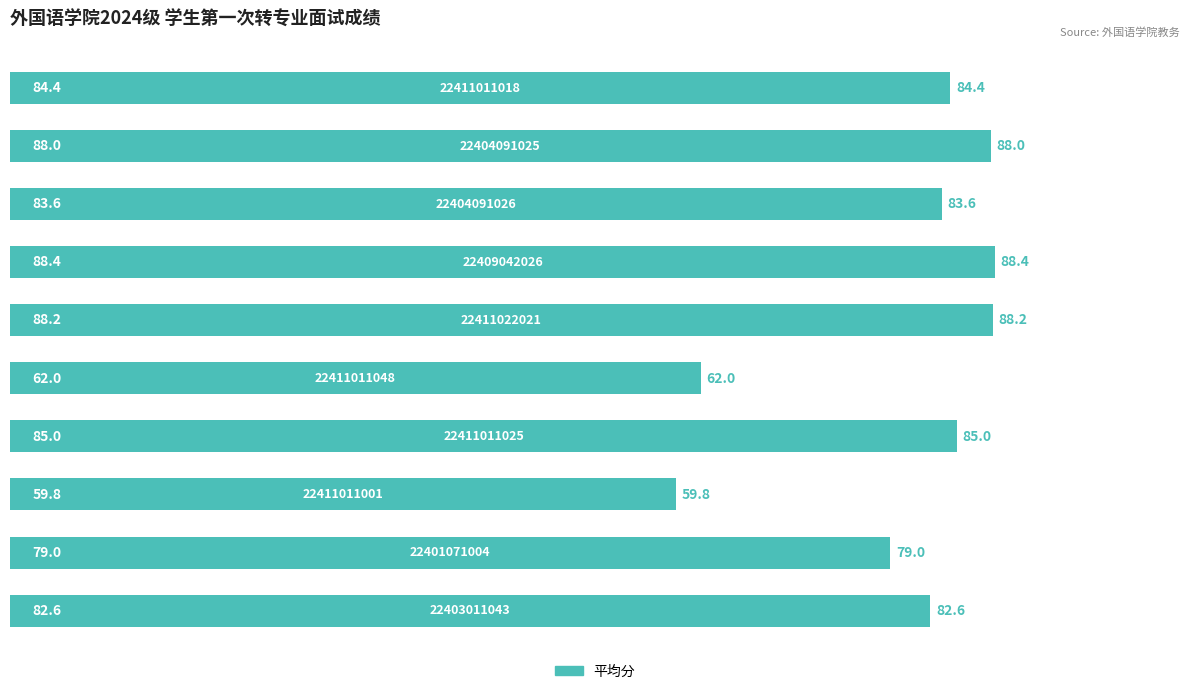

What is the difference between the maximum and minimum values?

28.6